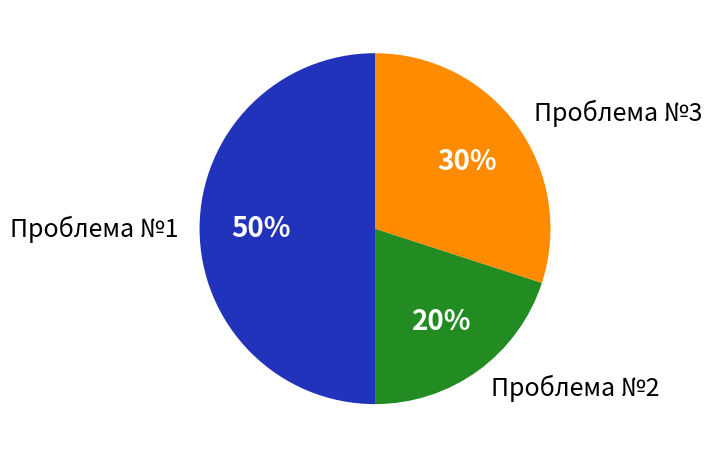

Combined, do Проблема №1 and Проблема №2 account for over 50%?

Yes